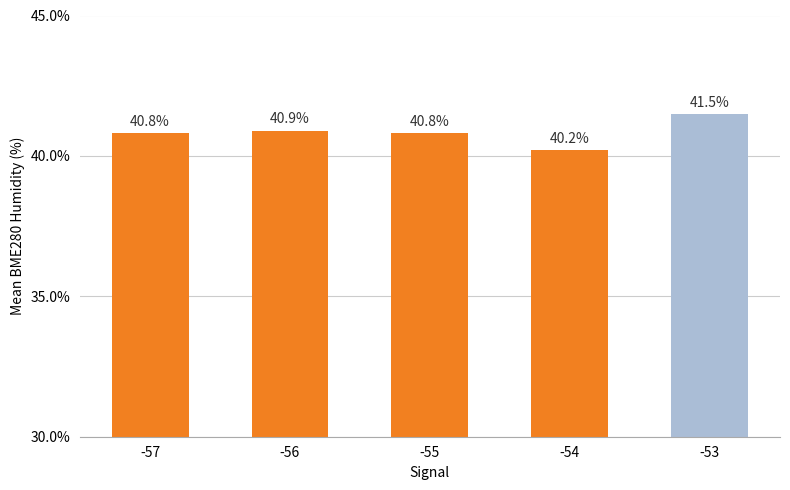

Reading left to right, extract all data points from this chart.

40.8	40.9	40.8	40.2	41.5